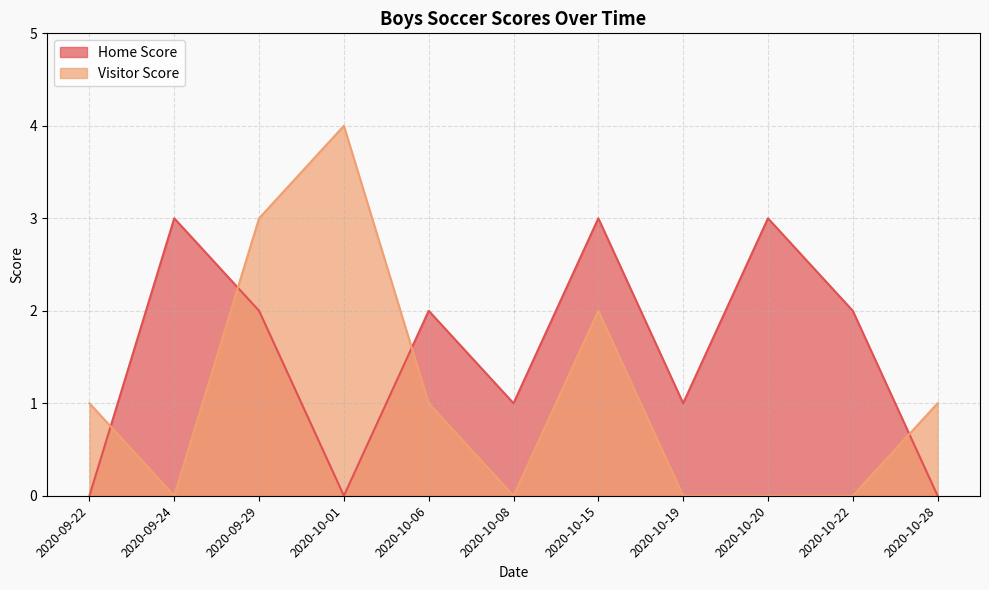

The value of Home Score at 2020-10-28 is 1. True or false?

False